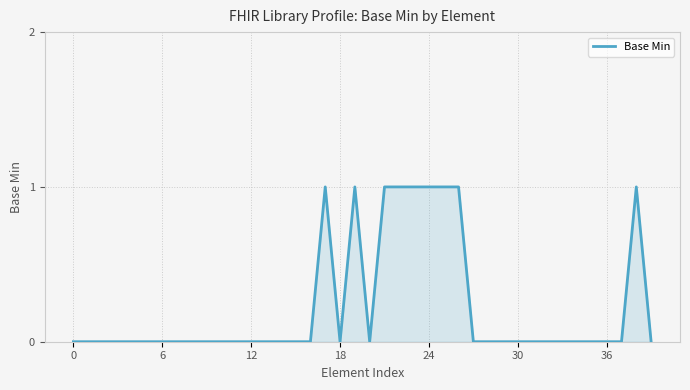

True or false: the data has more than 0 interior local peaks.

True